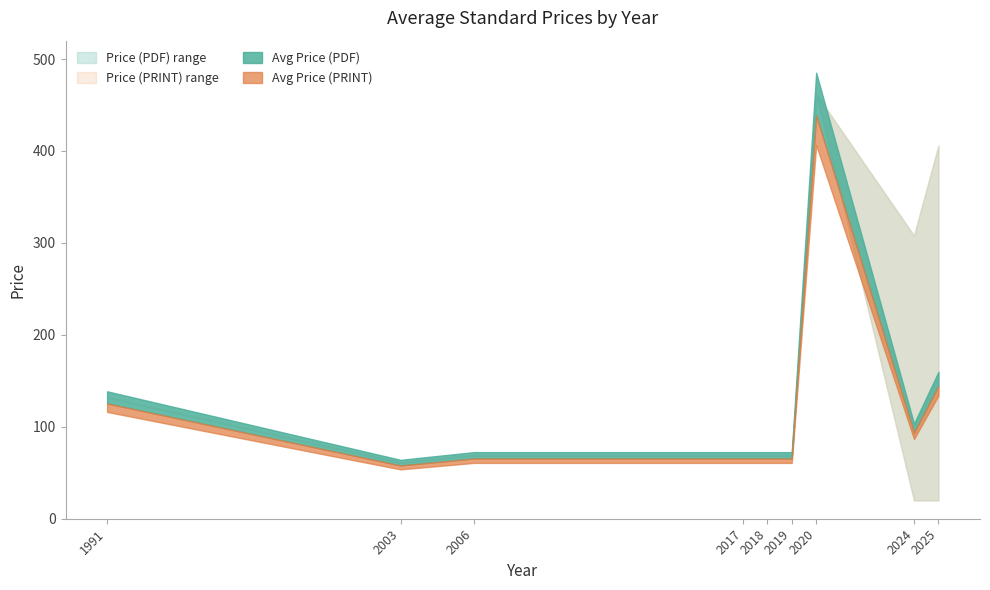

Which has a higher value, 2006 or 2020?

2020